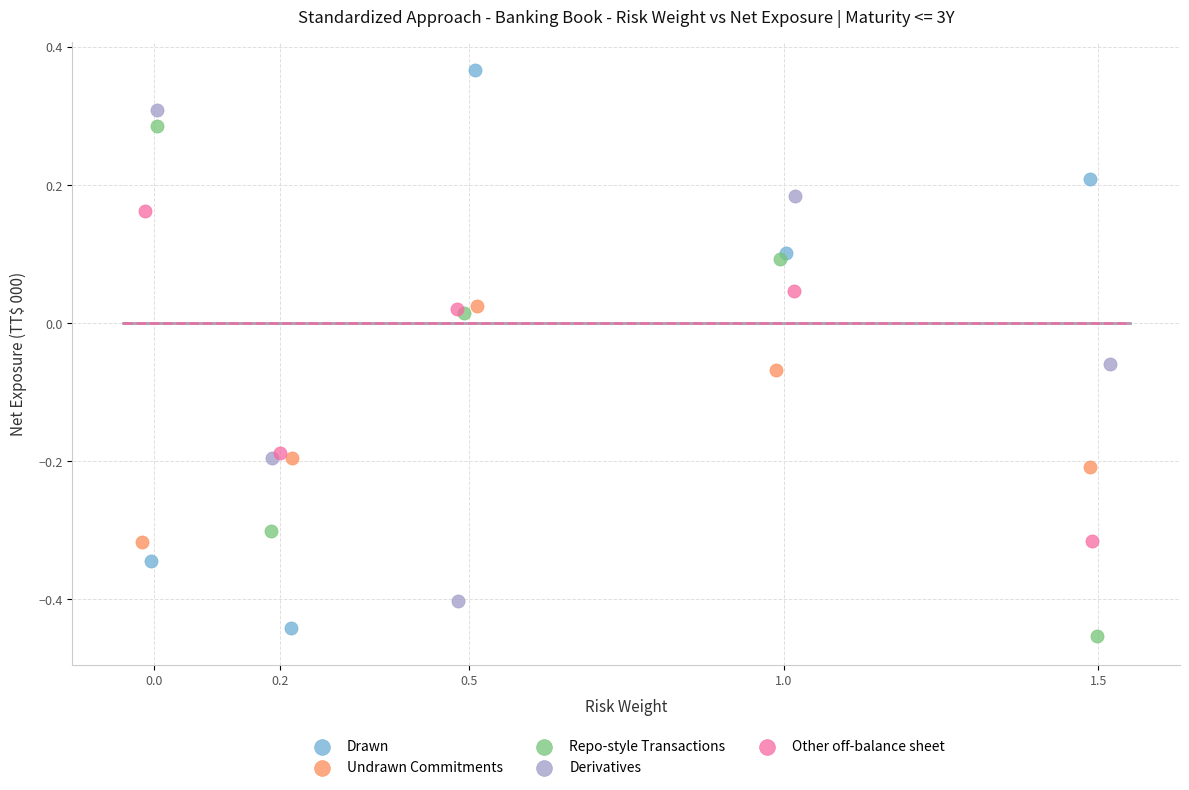

Which series has the largest Y range (max minus min)?

Drawn